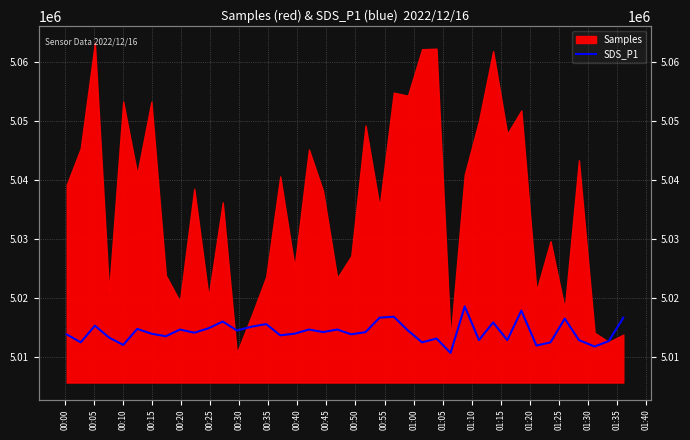

The chart shows a value of 1745286.3 at 35. True or false?

False